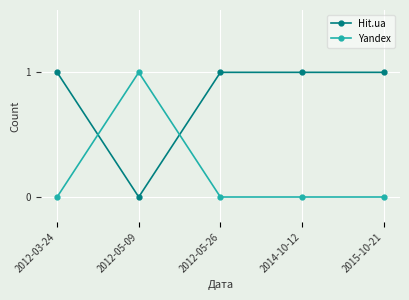

What are all the series names shown in the legend?

Hit.ua, Yandex